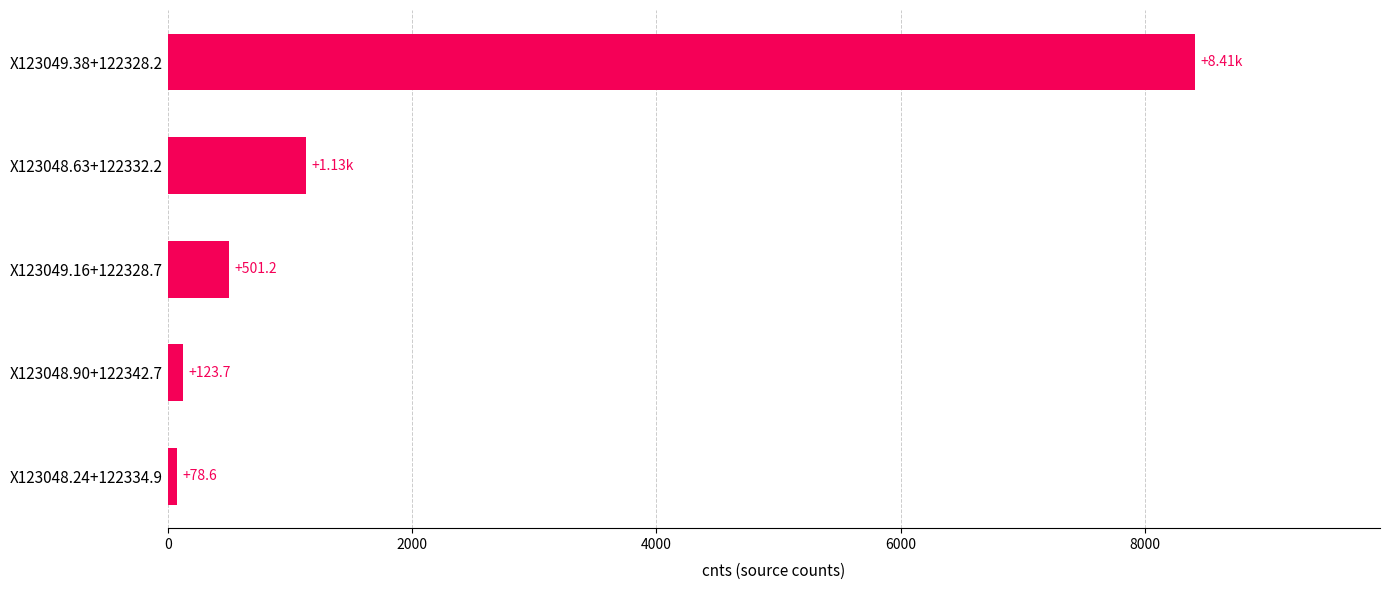

Rank the categories by value from lowest to highest.

X123048.24+122334.9, X123048.90+122342.7, X123049.16+122328.7, X123048.63+122332.2, X123049.38+122328.2